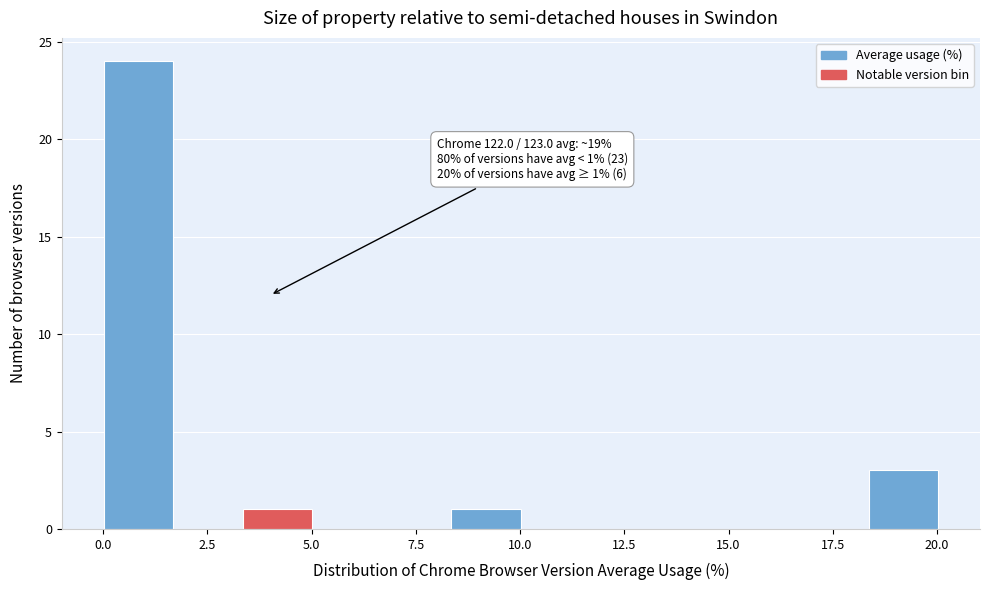

Read against the x-axis, roughly where is the centre of the tallest bar?

1.0